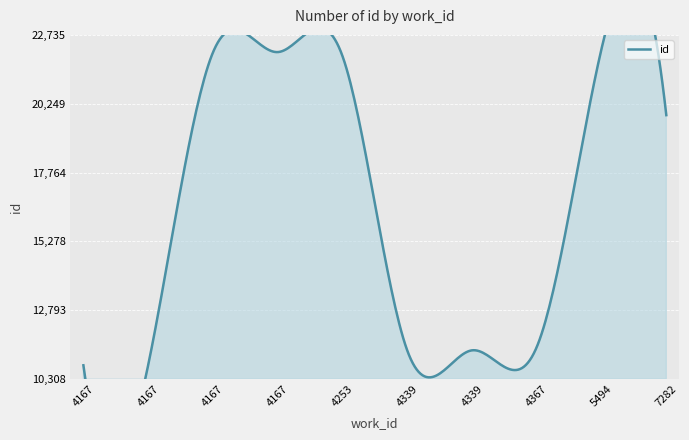

Between 4167 and 4367, which is larger?

4167